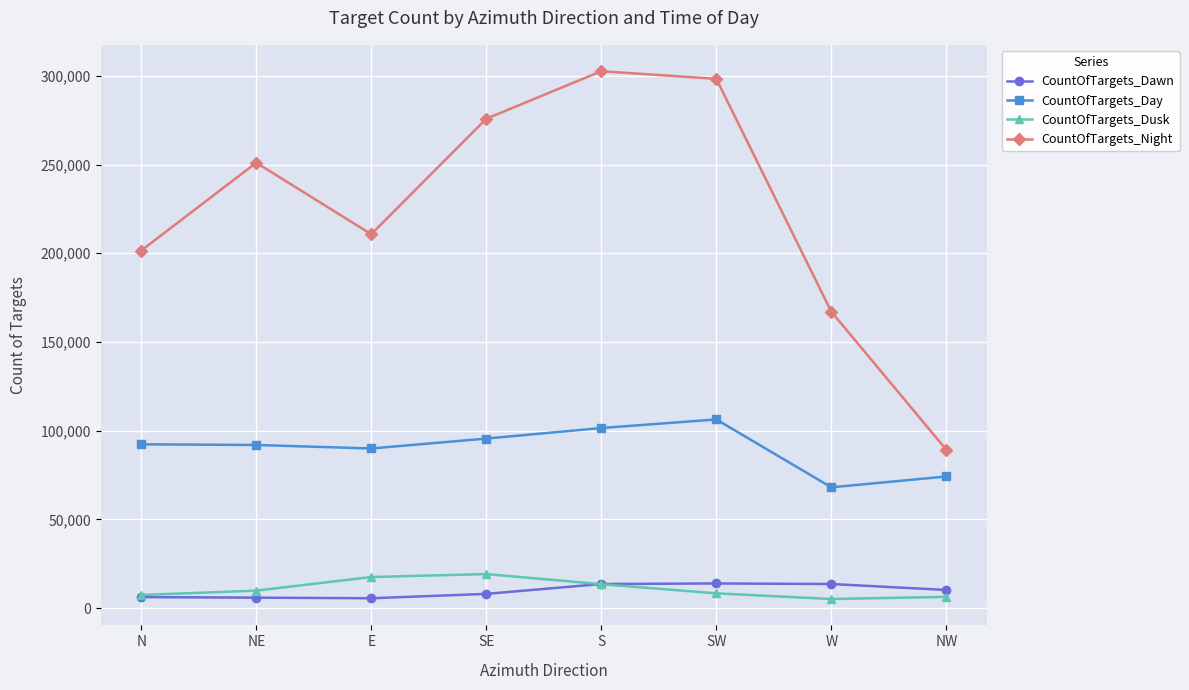

True or false: CountOfTargets_Night has more than 1 points higher than both neighbors.

True